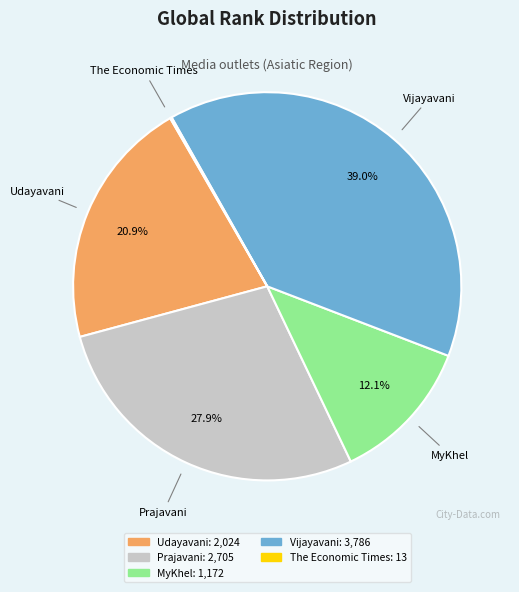

The Udayavani slice represents 21% of the pie. True or false?

True